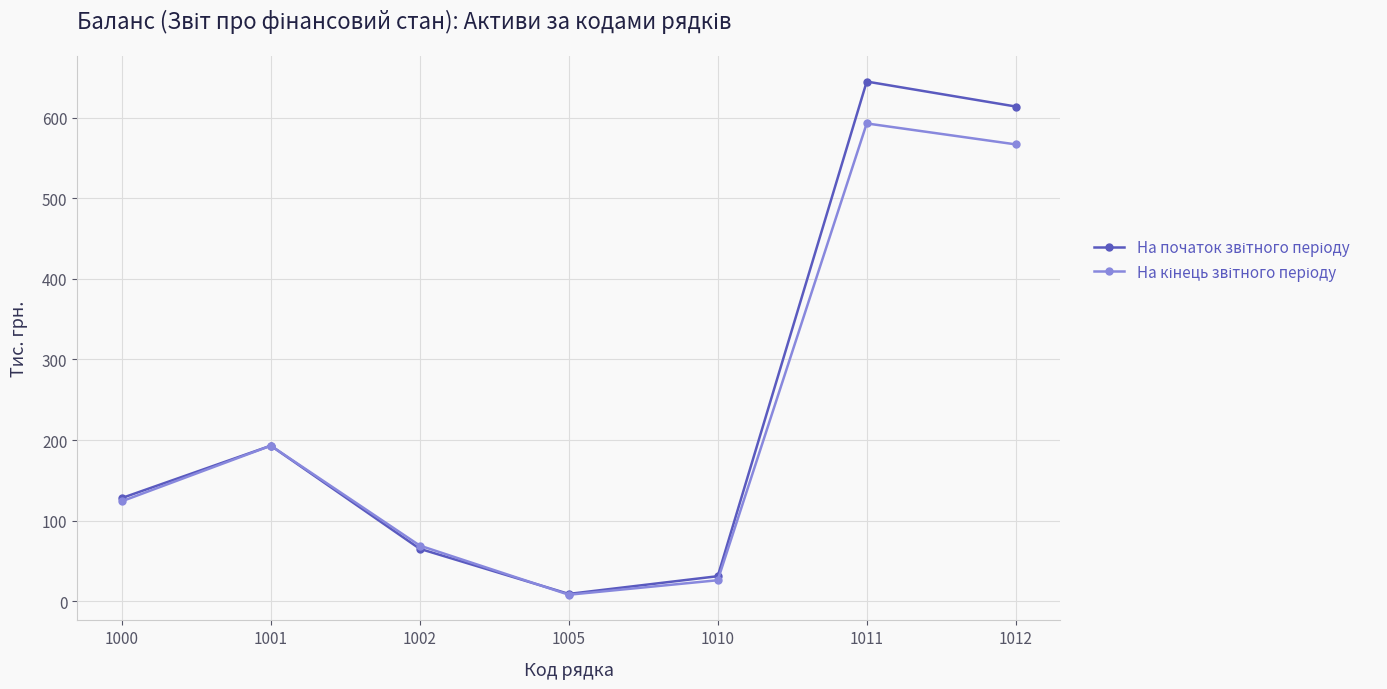

At which category does the chart reach its peak across all series?

1011